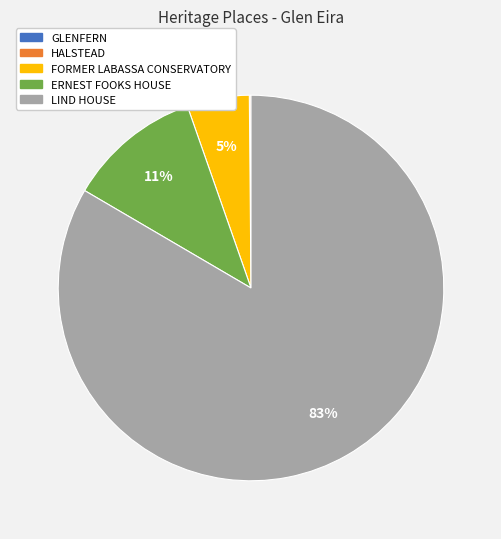

What percentage is the ERNEST FOOKS HOUSE slice, to the nearest percent?

11%